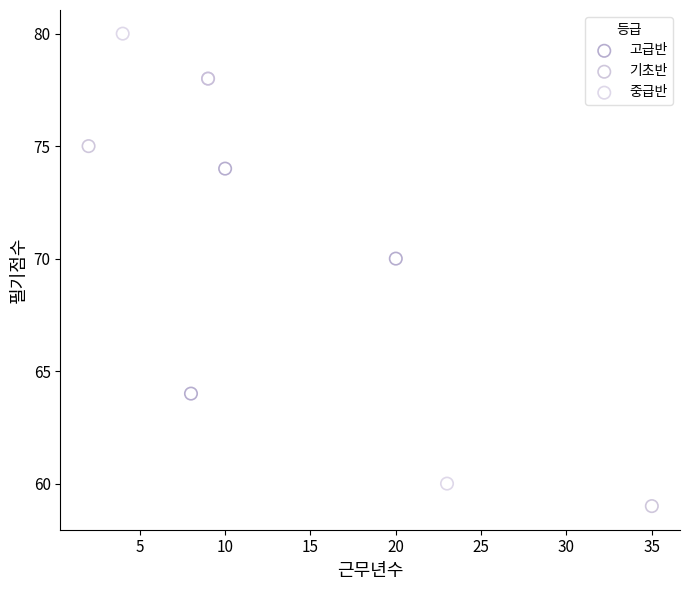

What are all the series names shown in the legend?

고급반, 기초반, 중급반